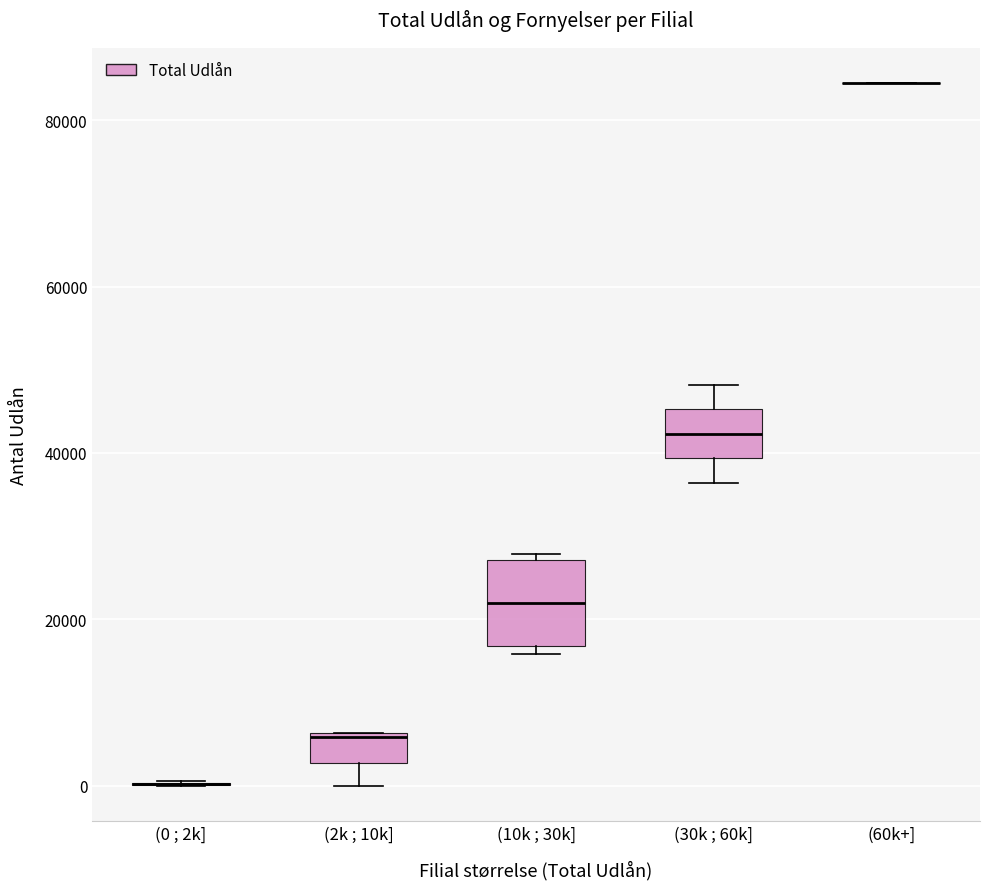

Reading left to right, read every box against the y-axis: the position of its median line, the range the box covers, and the ends of its whiskers. The values are not printed on the chart, so give them approximately, as read against the axis.

(0 ; 2k]: box collapsed to a line at 0, whiskers 0 to 0
(2k ; 10k]: median 6000, box 2000 to 6000, whiskers 0 to 6000
(10k ; 30k]: median 22000, box 16000 to 28000, whiskers 16000 (just below the box's lower edge) to 28000 (just above the box's upper edge)
(30k ; 60k]: median 42000, box 40000 to 46000, whiskers 36000 to 48000
(60k+]: box collapsed to a line at 84000, whiskers 84000 to 84000